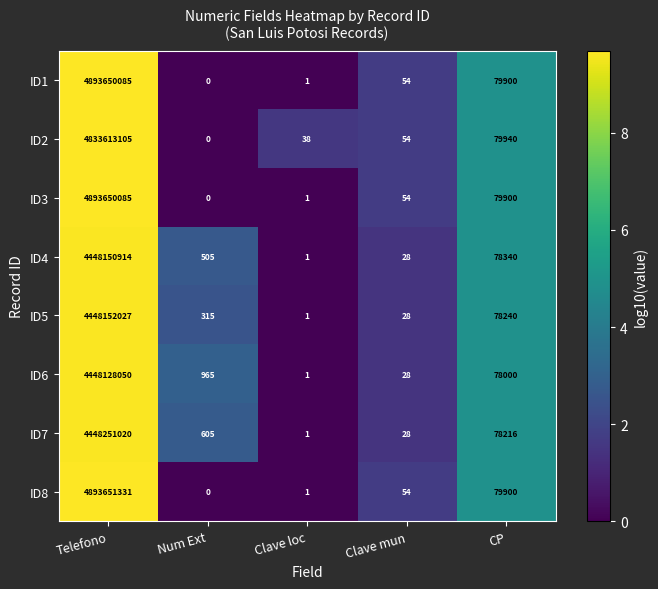

What is the average value of the ID8 series?

978746257